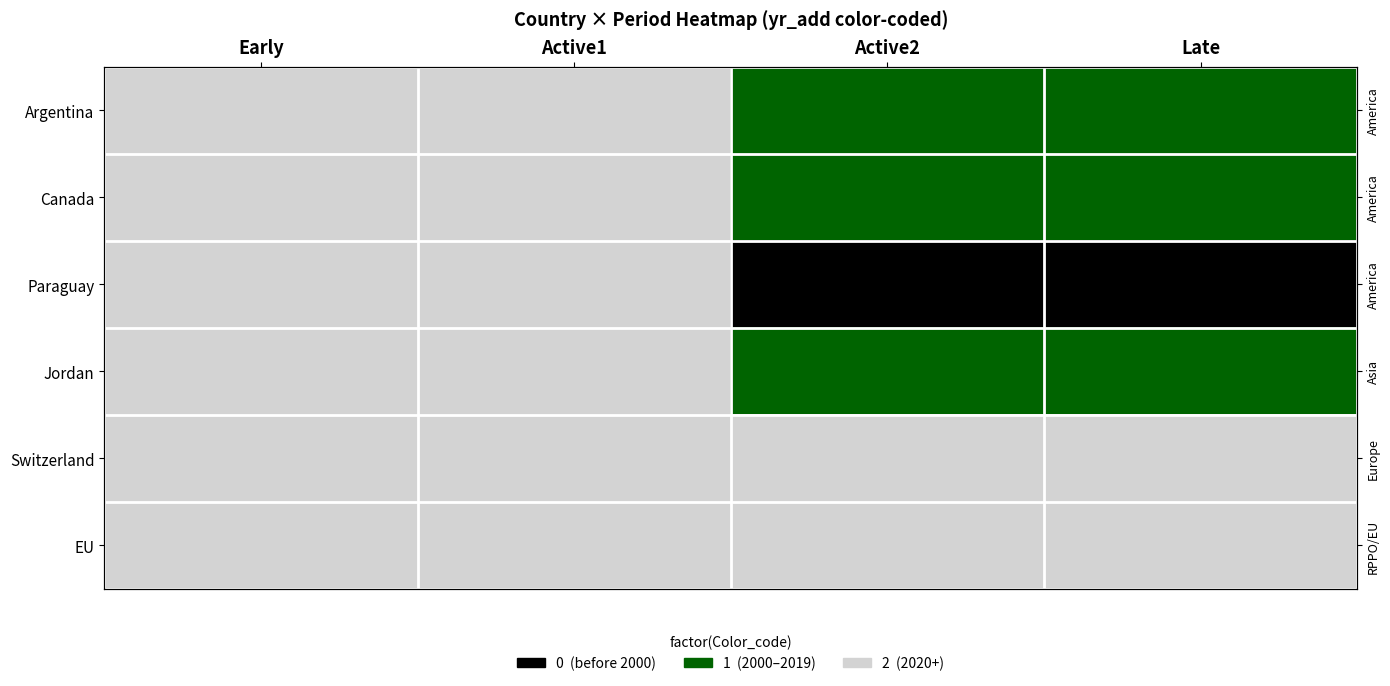

At which category does the chart reach its minimum across all series?

Active2